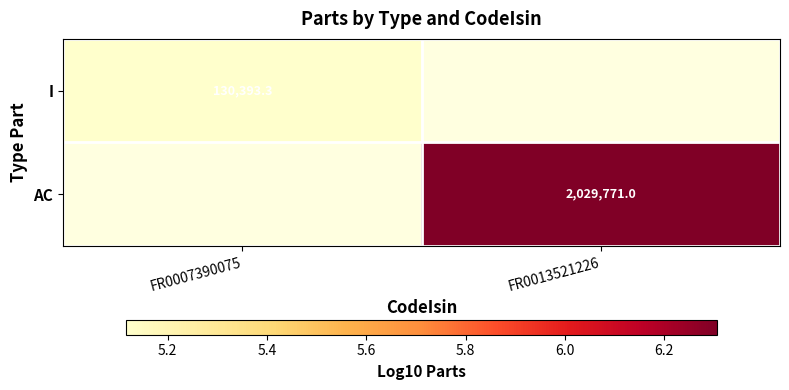

At how many categories does at least one series exceed 5?

2